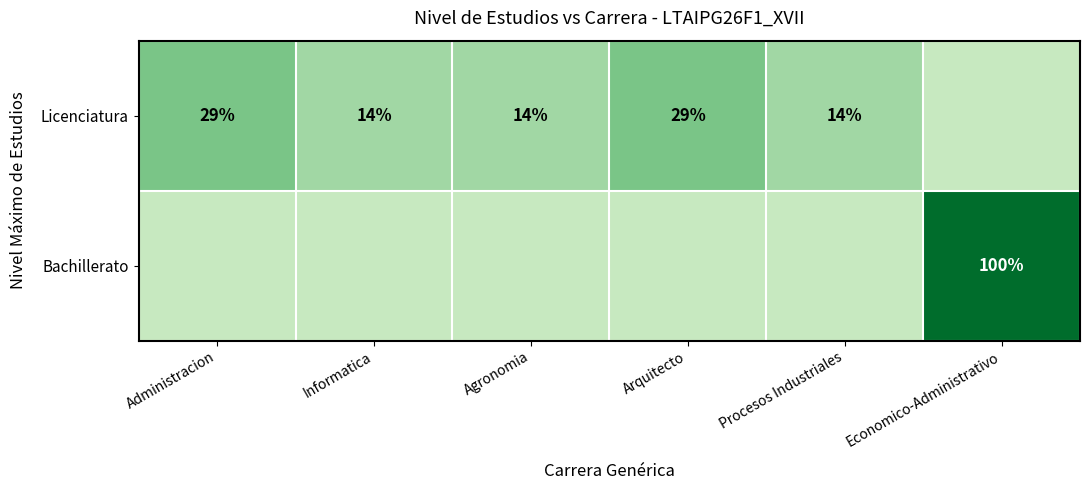

Is it true that Bachillerato equals 27 at Economico-Administrativo?

False